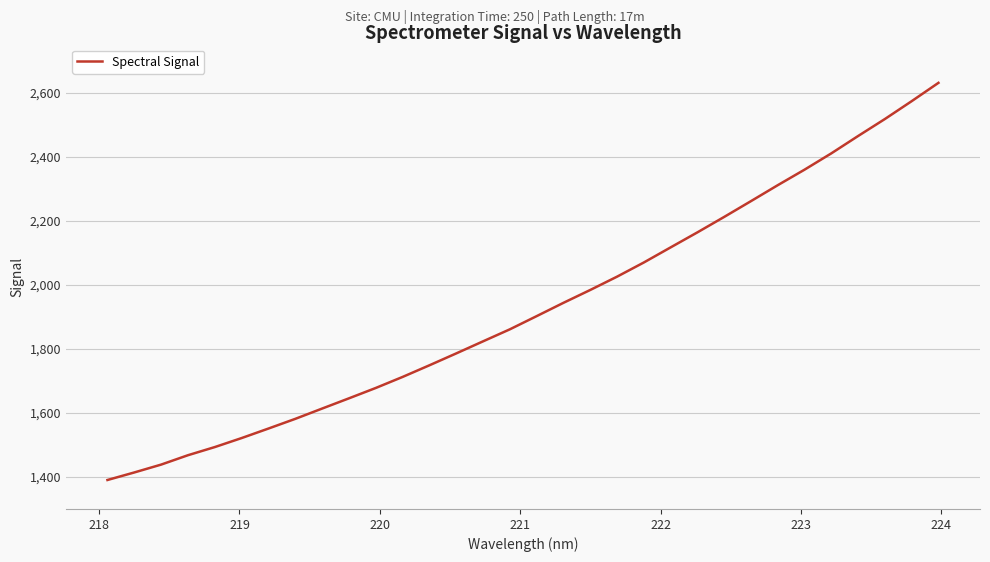

What is the difference between the maximum and minimum values?

1240.0